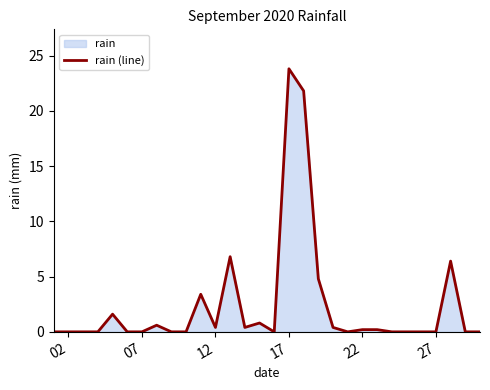

What is the difference between the maximum and minimum values?

23.8